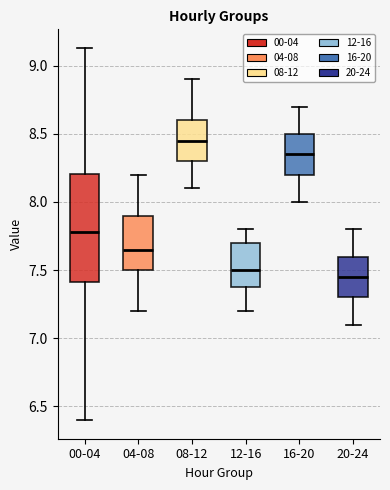

Comparing the boxes themselves (not the whiskers), which one is the tallest?

00-04